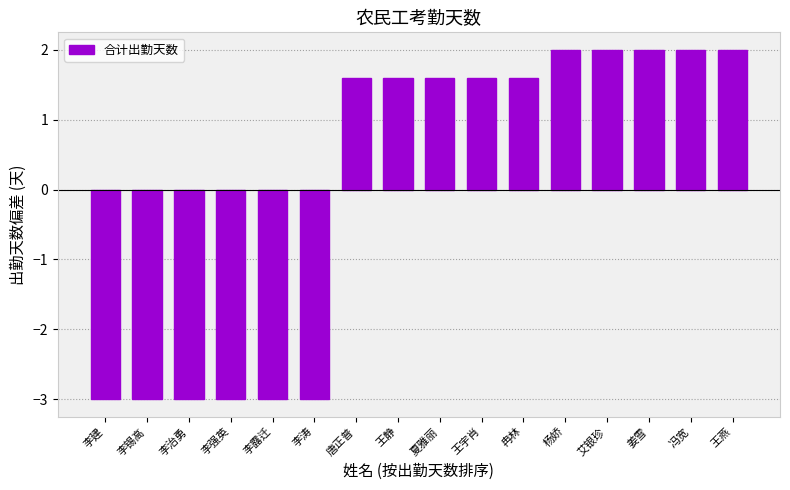

What value does the data have at 李涛?

-3.0